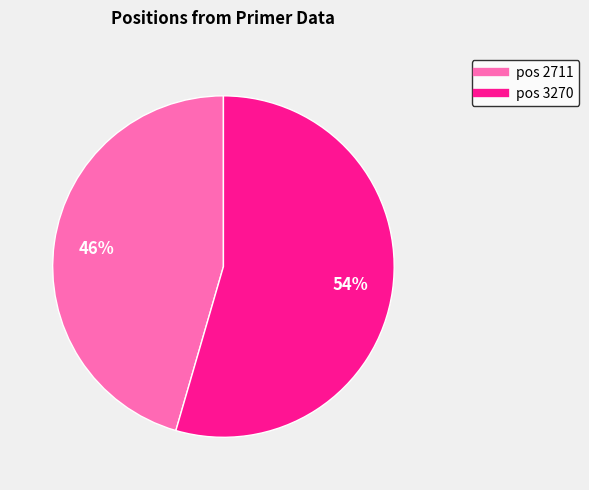

Does any single category account for the majority?

Yes